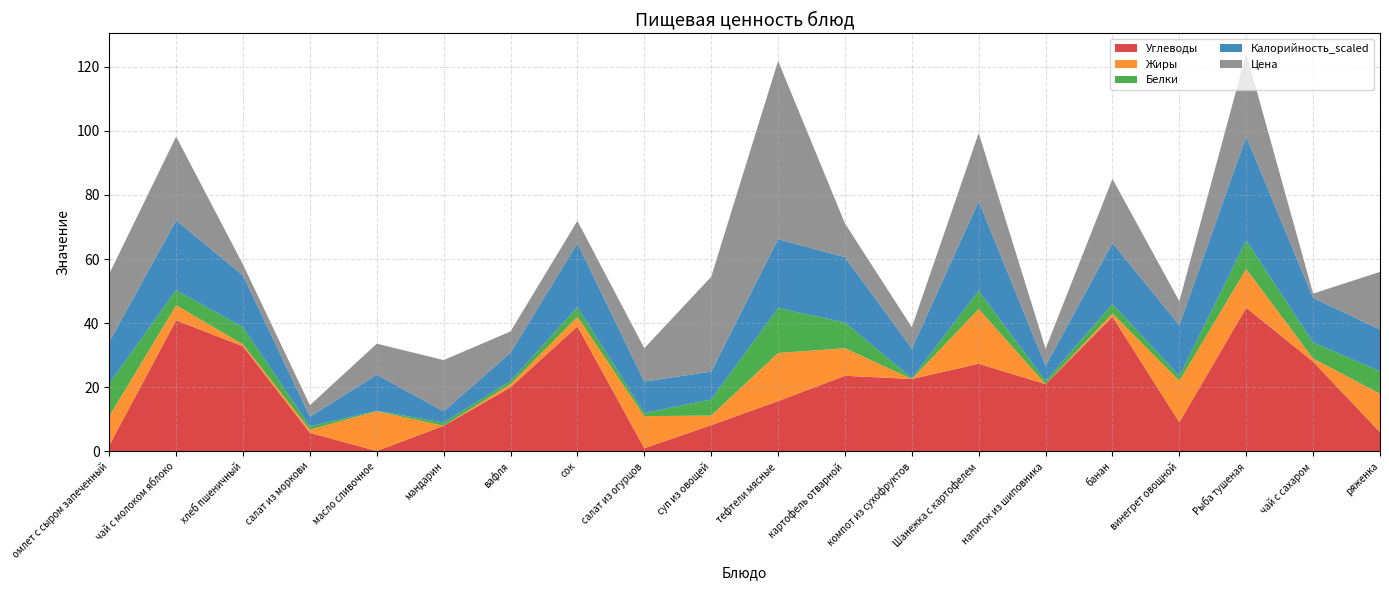

Reading left to right, what are all the values shown in this chart?

Углеводы: 1.9	40.9	32.8	5.8	0.1	8.0	20.0	39.0	1.0	8.2	15.7	23.6	22.6	27.4	21.0	42.0	9.1	44.8	28.0	6.0
Жиры: 9.1	4.7	0.6	1.0	12.4	0.0	1.0	3.0	10.0	3.0	15.0	8.6	0.0	17.1	0.0	1.0	12.9	12.1	1.0	12.0
Белки: 10.2	4.7	5.3	1.0	0.1	1.0	1.0	3.0	1.0	5.0	14.0	8.0	0.3	5.7	1.0	3.0	1.5	8.9	5.0	7.0
Калорийность_scaled: 13.0	21.8	16.2	3.1	11.2	3.5	8.8	19.9	9.8	8.7	21.5	20.4	9.2	27.9	4.7	19.0	15.9	32.4	13.9	13.0
Цена: 21.2	26.1	3.4	3.5	9.7	16.0	6.6	7.0	10.4	29.6	55.6	10.5	6.7	21.3	5.3	20.0	7.4	26.0	1.3	18.0